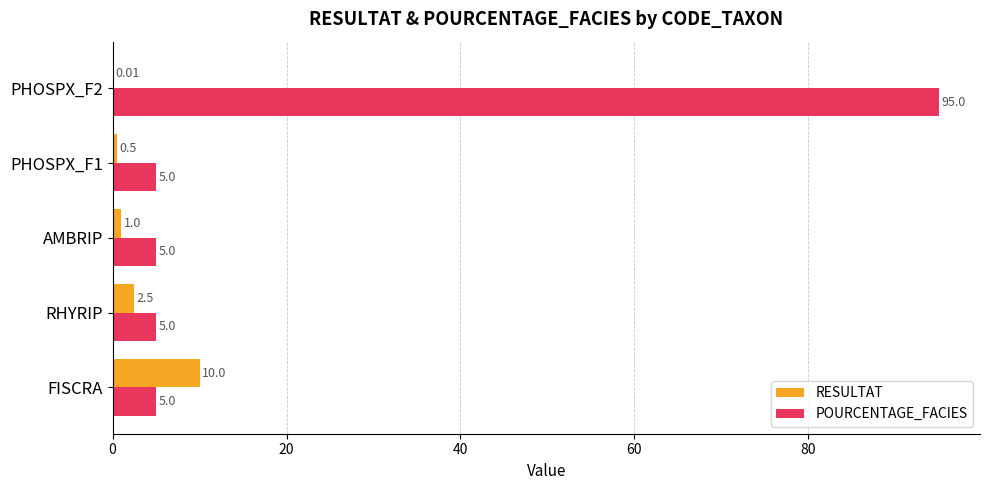

What is the sum of the RESULTAT values at FISCRA and AMBRIP?

11.0